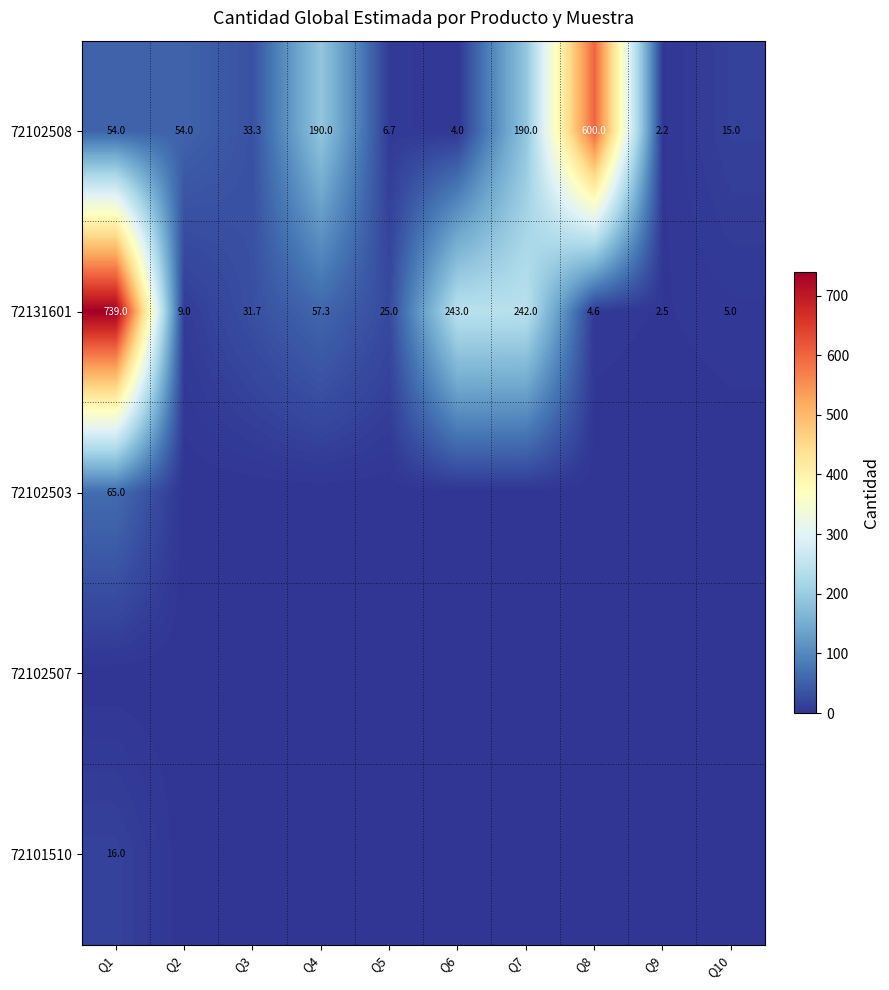

Is it true that 72131601 equals 94.4 at Q4?

False